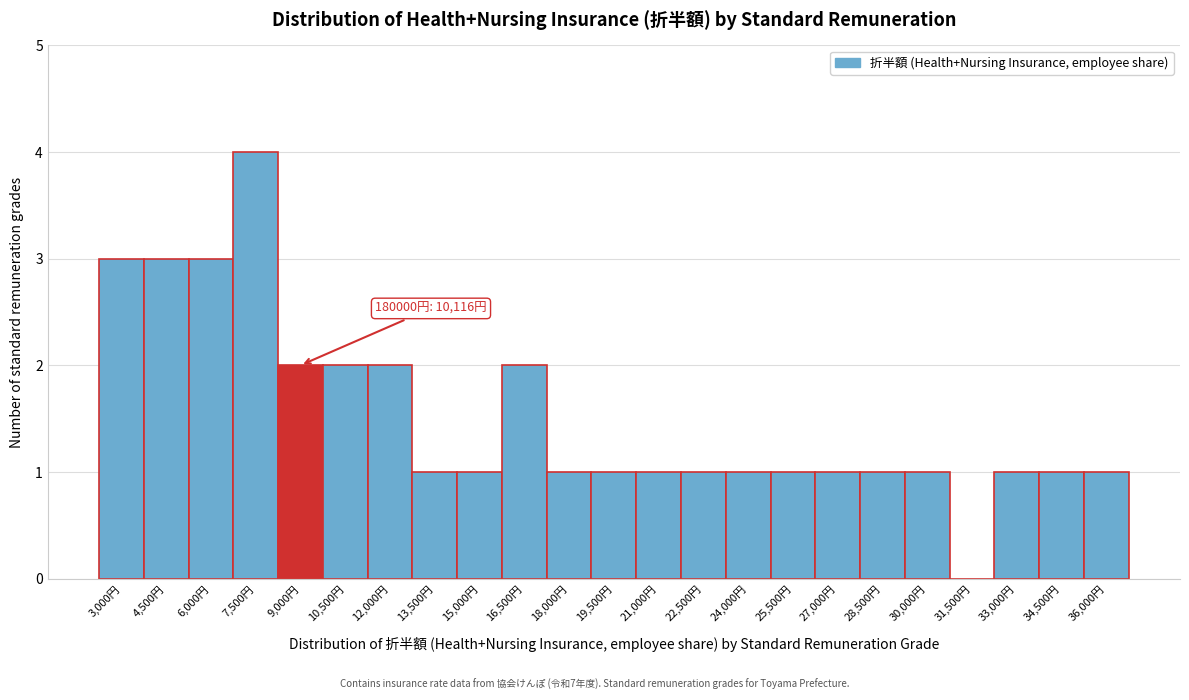

Reading right to left, list all the values displayed in this chart.

36,000円=1	34,500円=1	33,000円=1	31,500円=0	30,000円=1	28,500円=1	27,000円=1	25,500円=1	24,000円=1	22,500円=1	21,000円=1	19,500円=1	18,000円=1	16,500円=2	15,000円=1	13,500円=1	12,000円=2	10,500円=2	9,000円=2	7,500円=4	6,000円=3	4,500円=3	3,000円=3